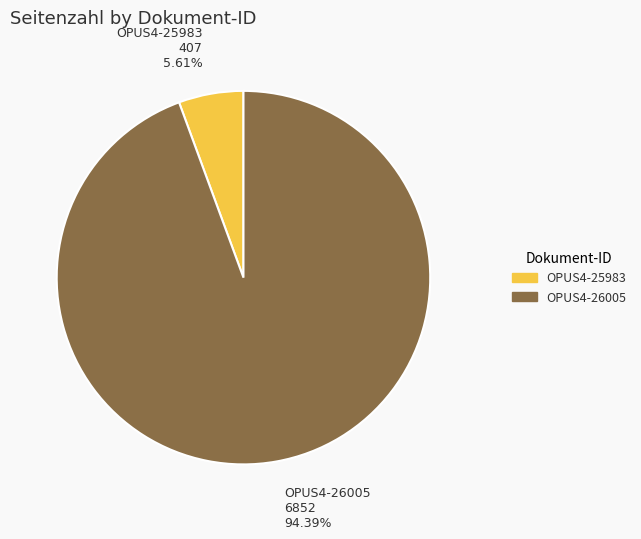

How much of the chart is everything except OPUS4-25983?

94.4%